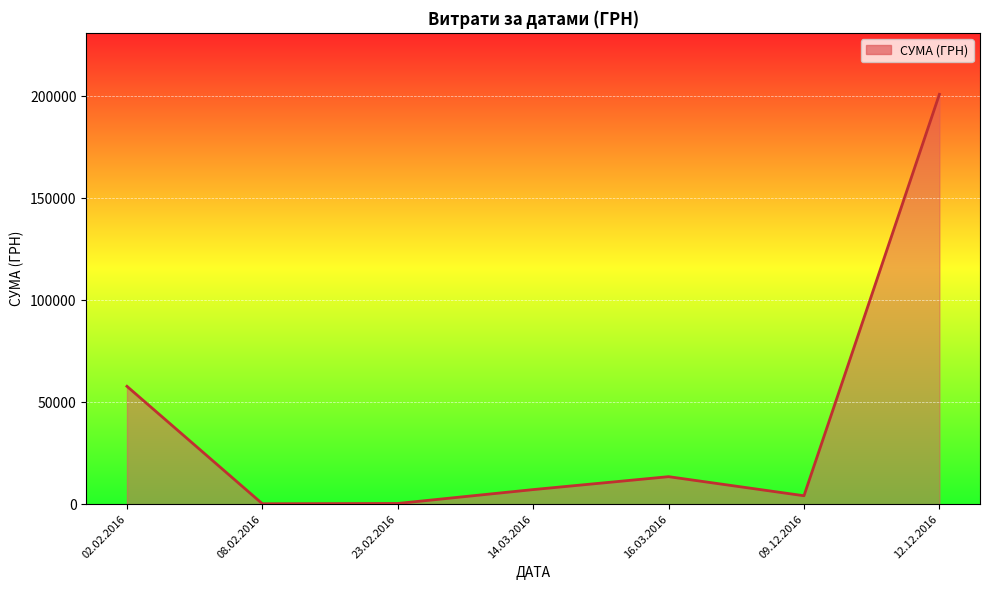

What is the difference between the maximum and minimum values?

200669.9